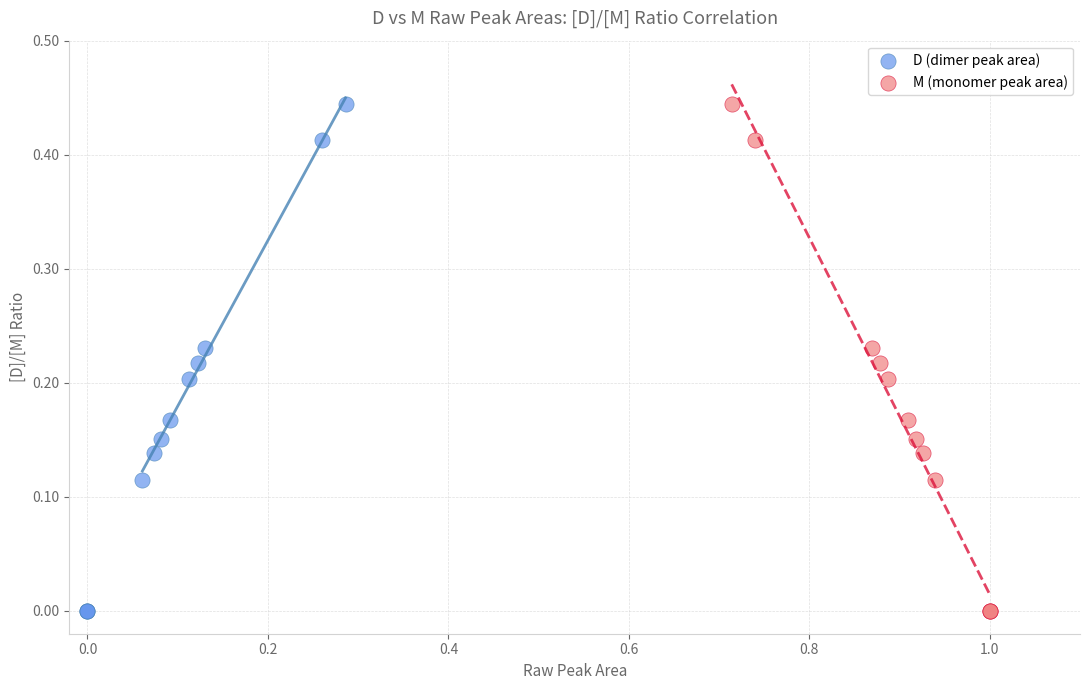

What are all the series names shown in the legend?

D (dimer peak area), M (monomer peak area)